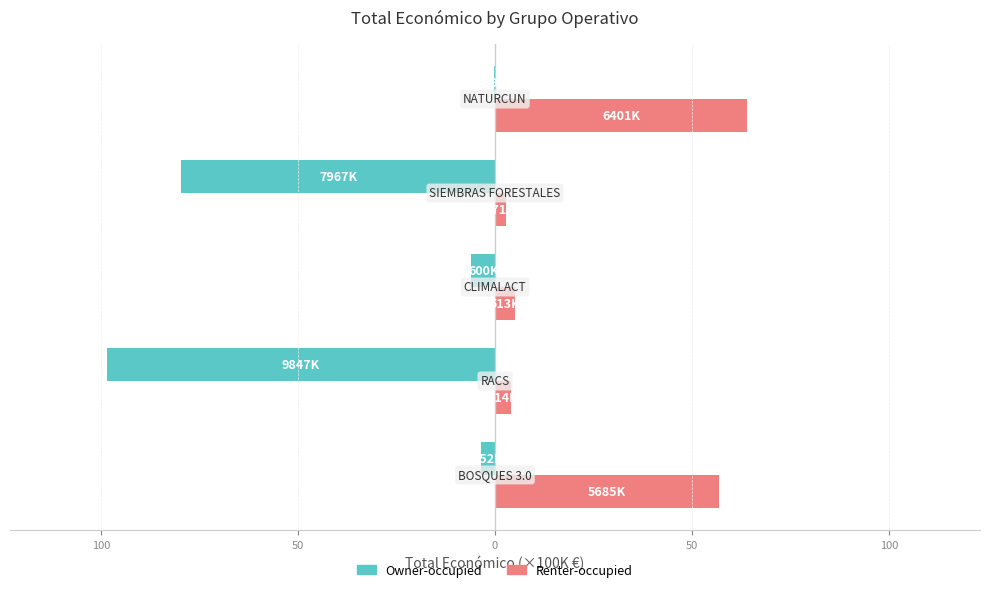

What are all the series names shown in the legend?

Owner-occupied, Renter-occupied